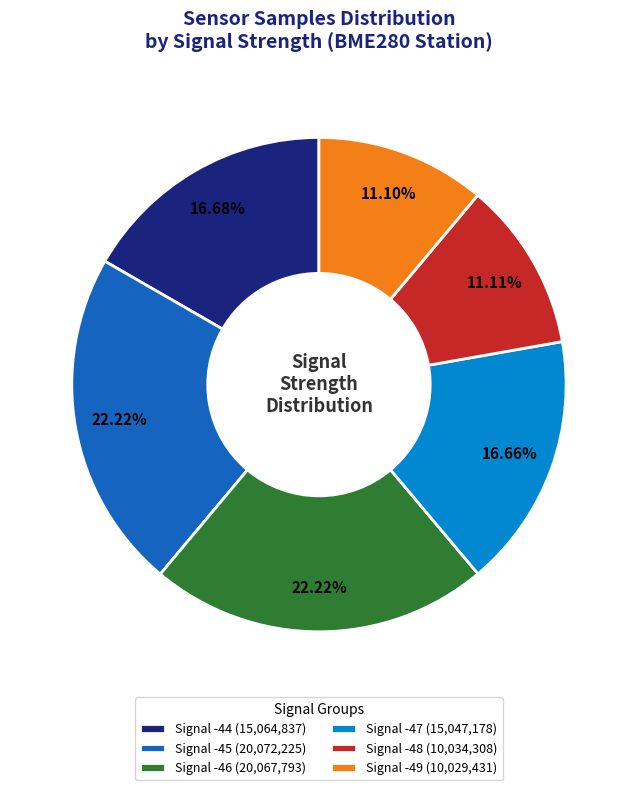

What is the ratio of the value at Signal -49 (10,029,431) to the value at Signal -44 (15,064,837)?

0.7